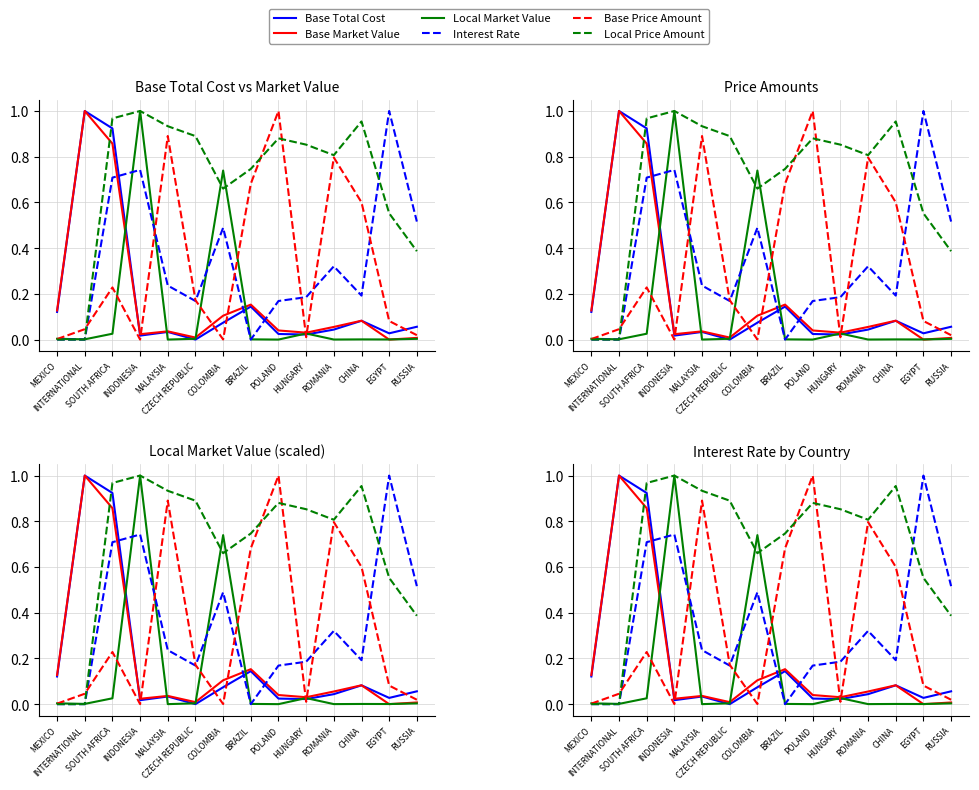

Which label corresponds to the smallest value in the chart?

CZECH REPUBLIC